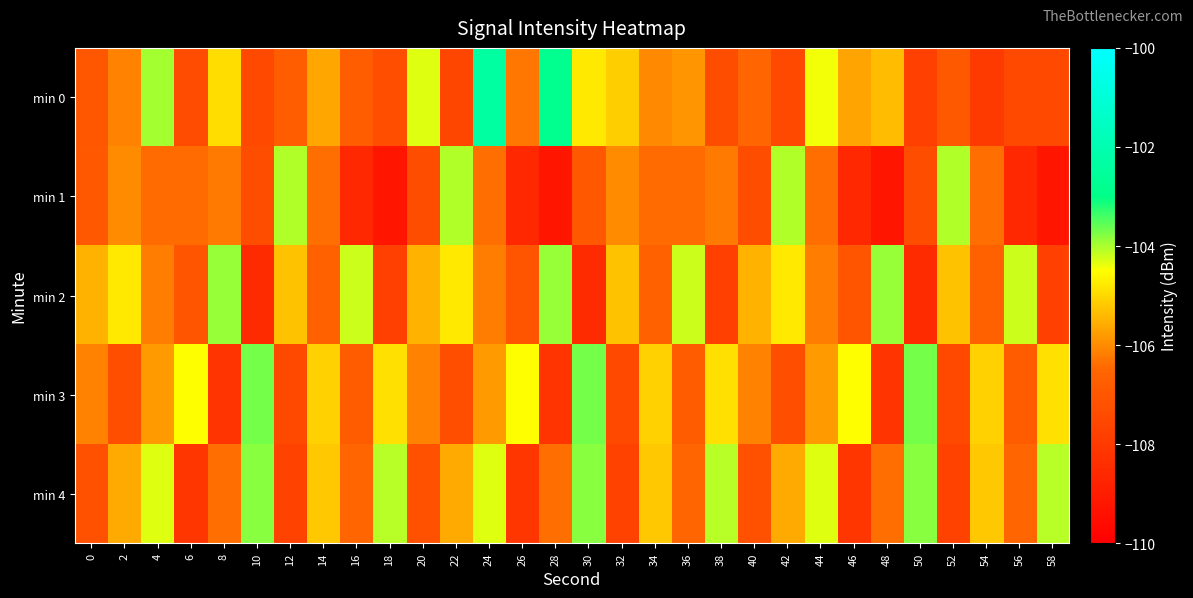

Rank the series at 38 from highest to lowest value.

min 4, min 3, min 1, min 0, min 2